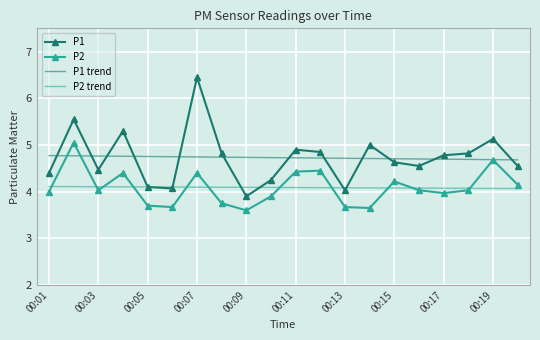

True or false: P2 and P1 intersect in this chart.

False